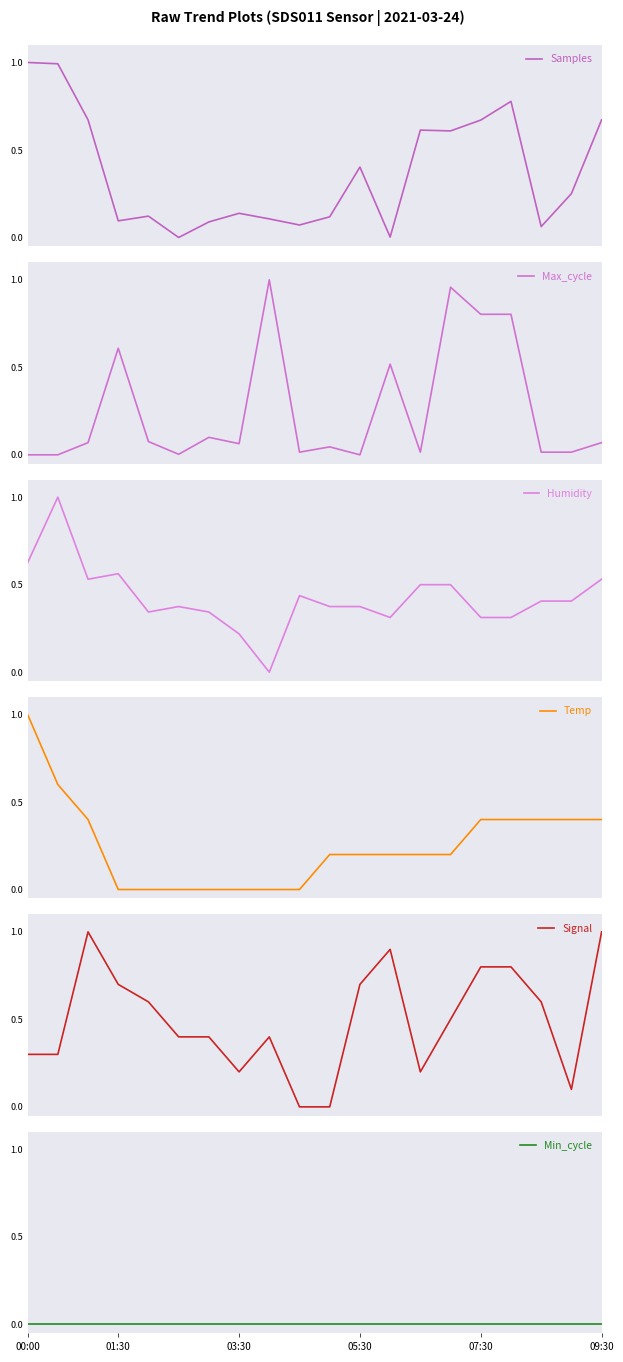

What is the highest value of the Samples series?

1.0